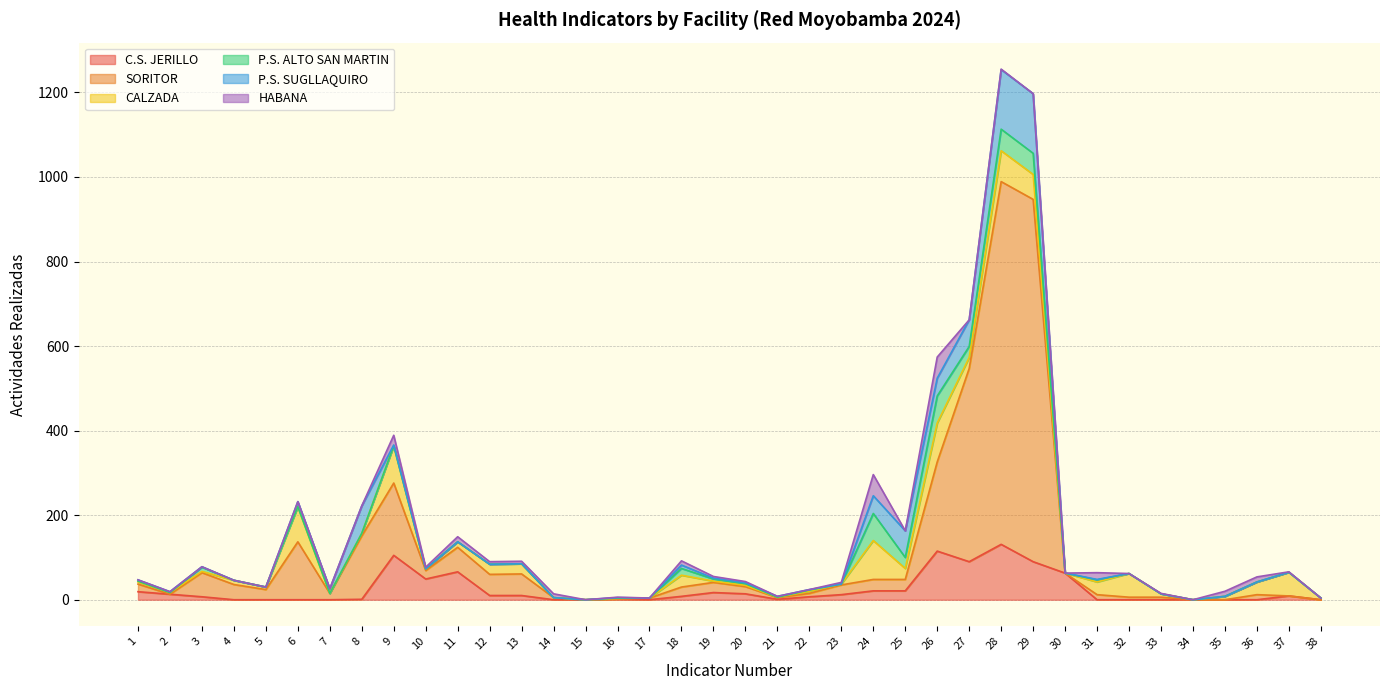

Does the chart have visible grid lines?

Yes